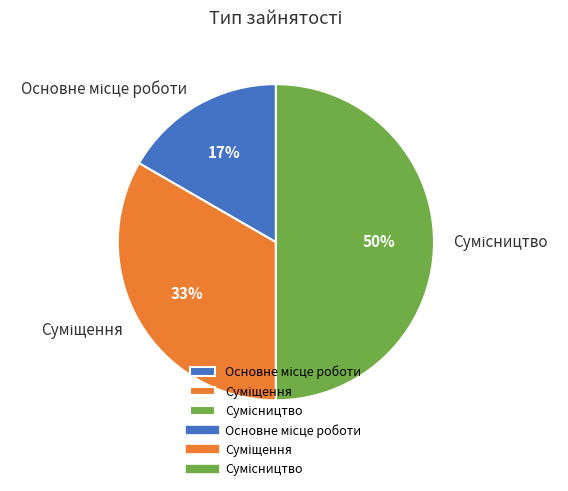

To the nearest percent, what is the average slice percentage?

33%